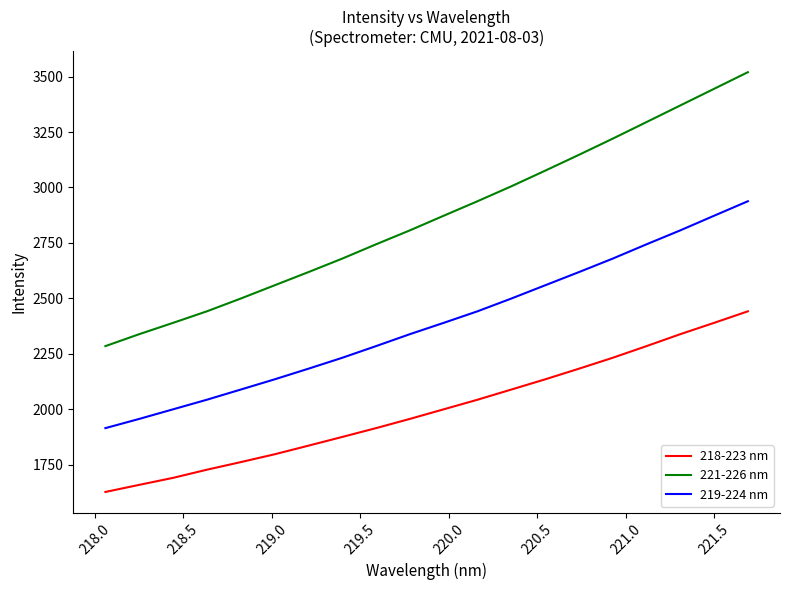

What is the difference between the maximum and minimum values in the 219-224 nm series?

1023.4